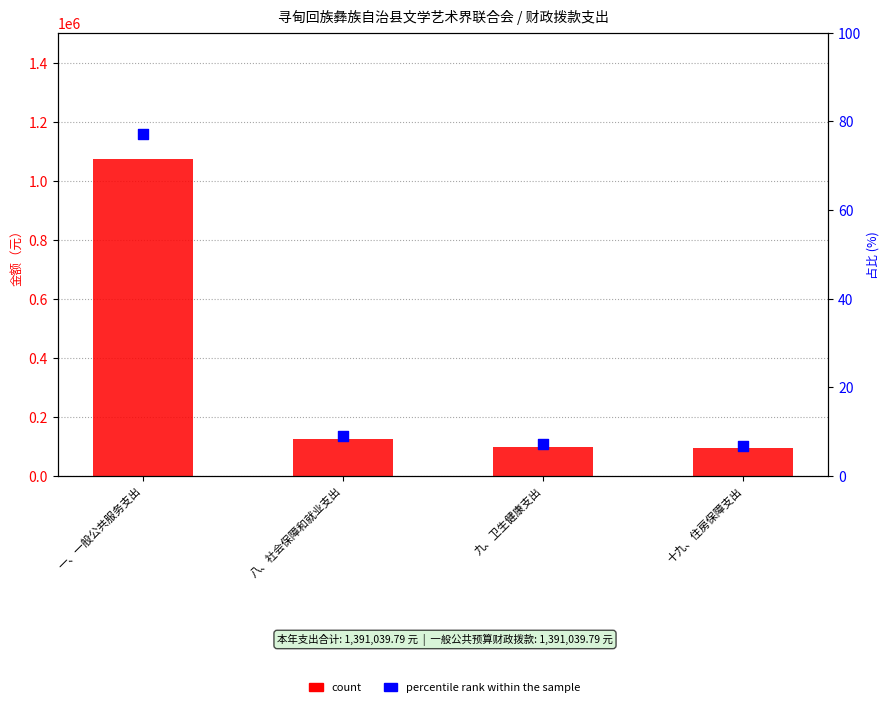

Which series reaches the minimum Y coordinate?

percentile rank within the sample